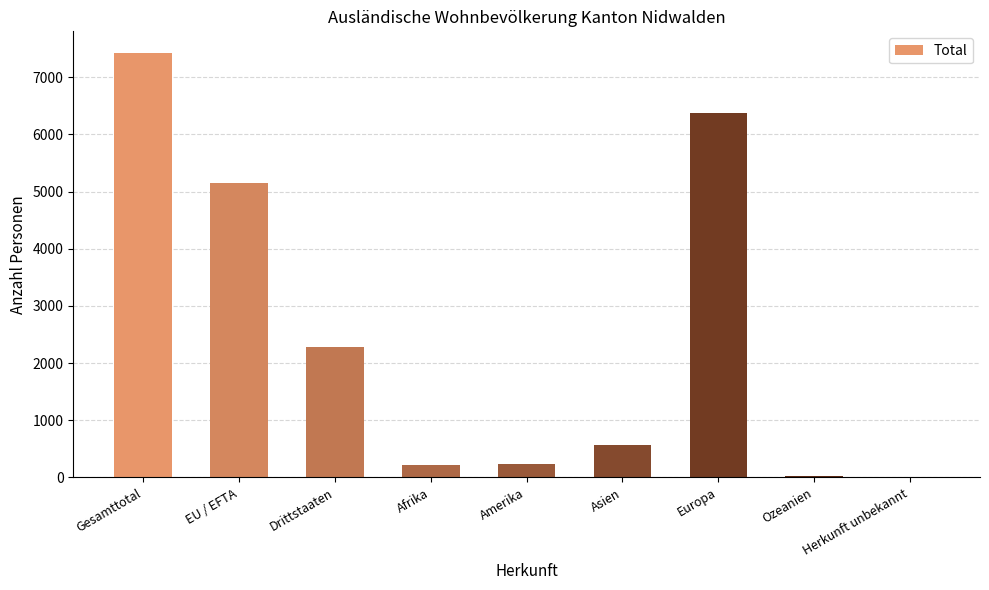

The chart shows a value of 8775 at Europa. True or false?

False